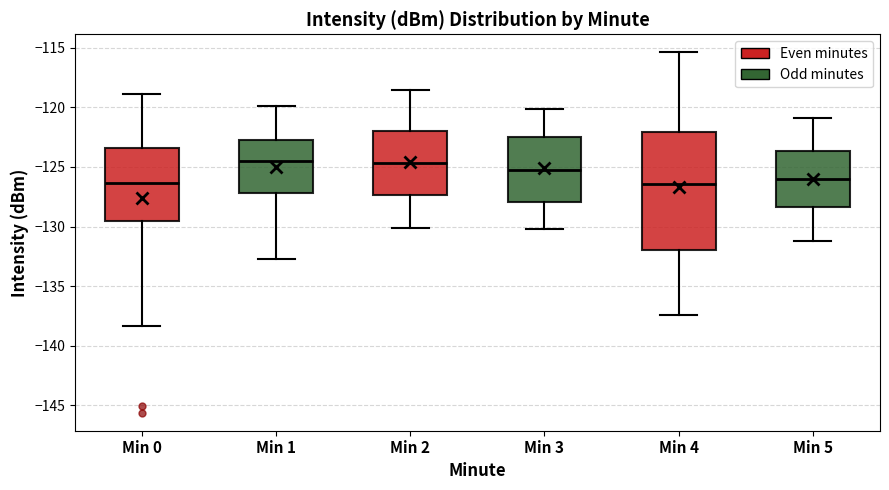

Where does the median line of the box for Min 5 sit on the y-axis? The values are not printed on the chart, so give them approximately, as read against the axis.

-126.0